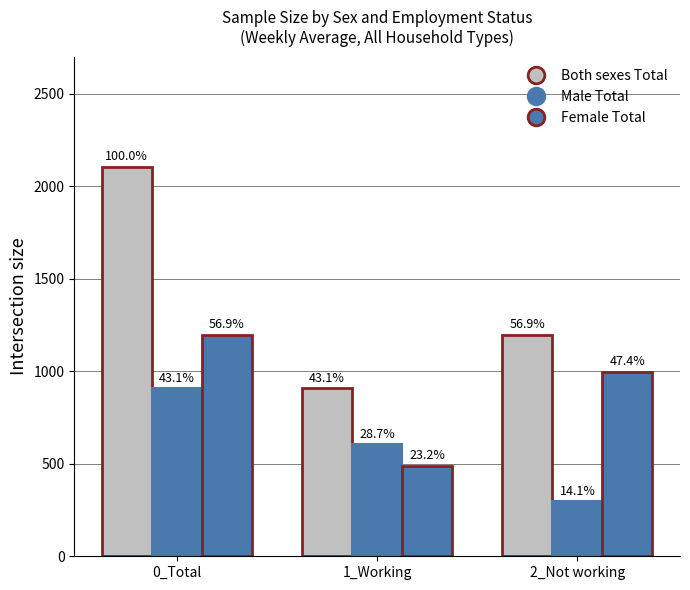

At which label is Female Total closest to 842?

2_Not working